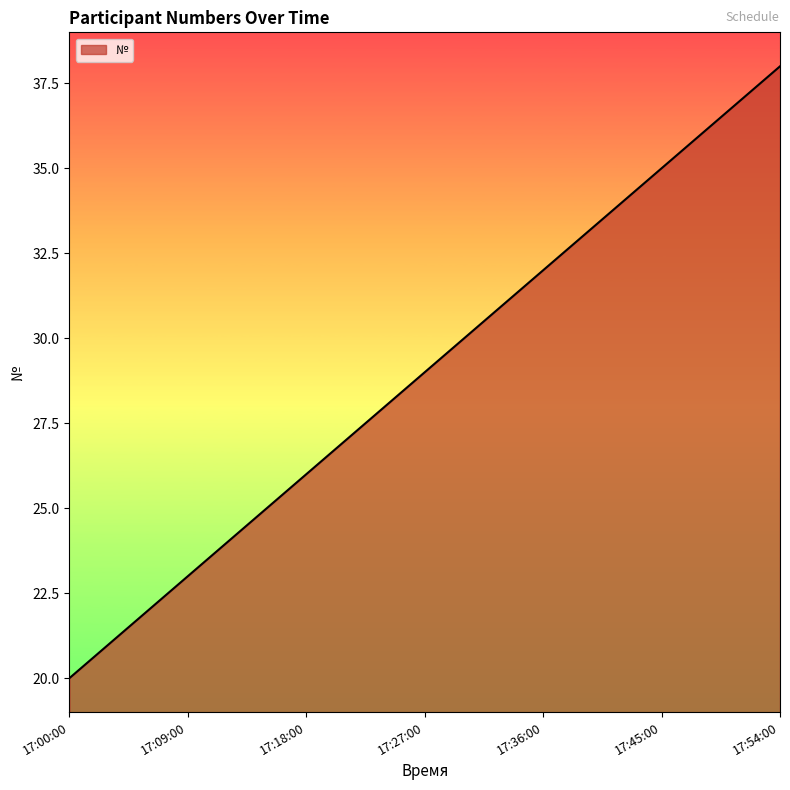

What is the smallest value displayed?

20